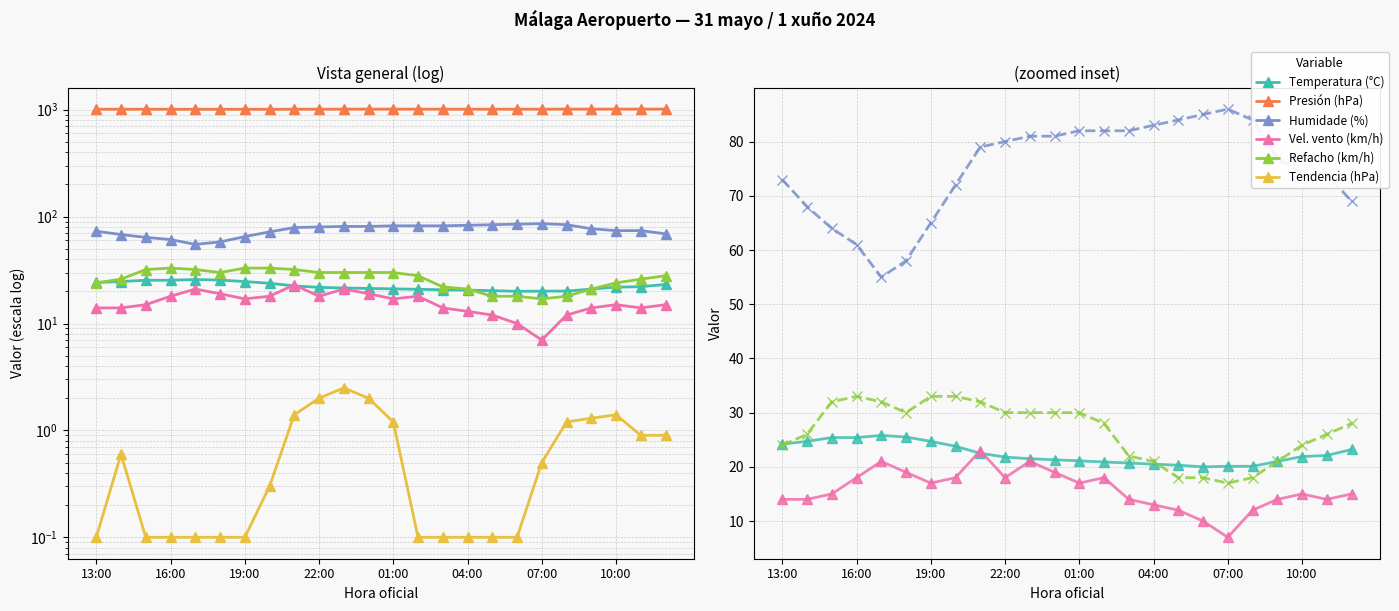

Which series has the widest spread of values?

Humidade (%)